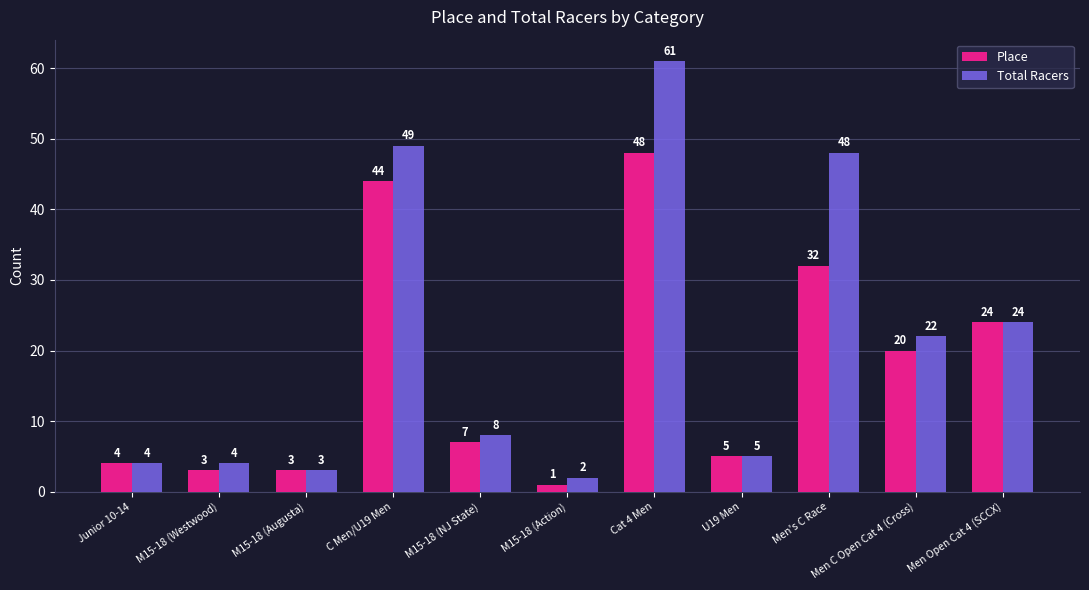

What is the average value of the Total Racers series?

21